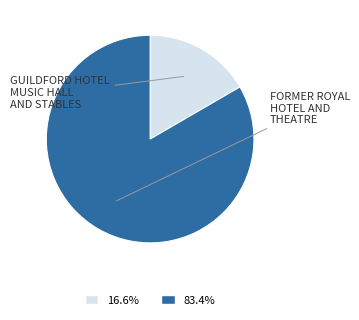

Approximately how many times larger is the value at FORMER ROYAL HOTEL AND THEATRE compared to GUILDFORD HOTEL MUSIC HALL AND STABLES?

5.0